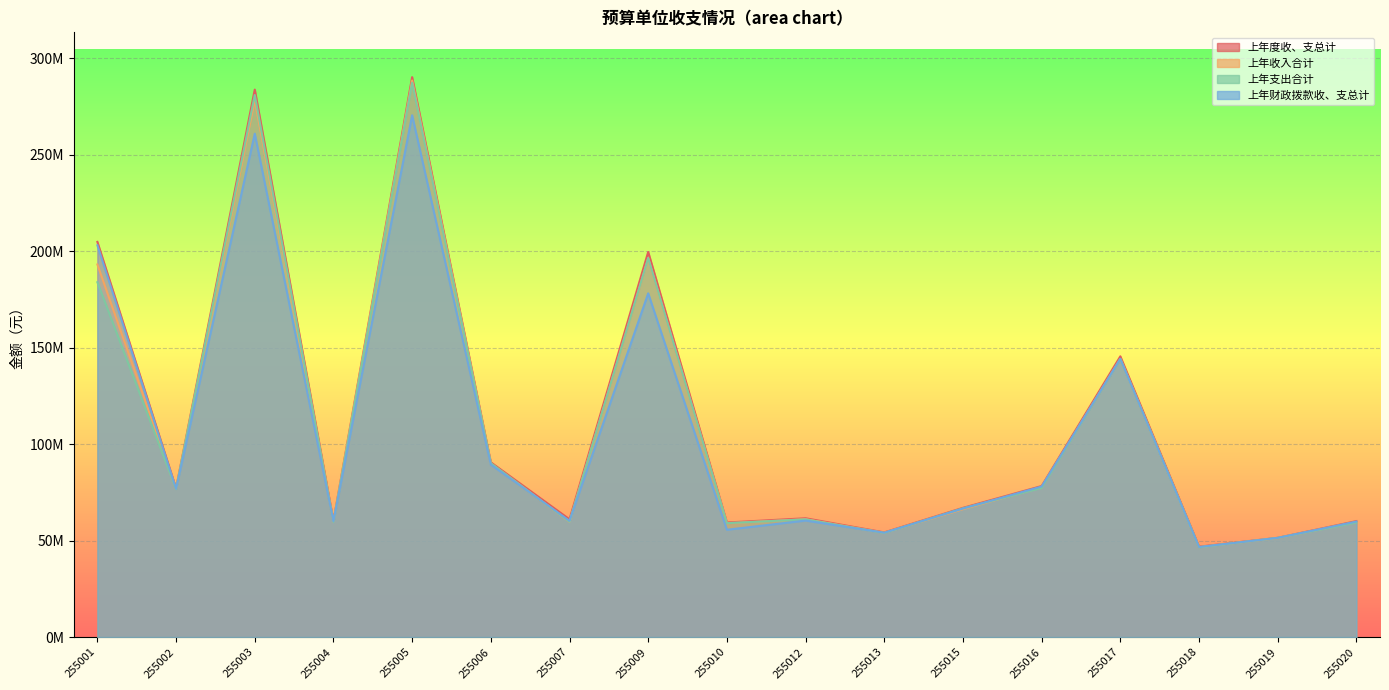

The value of 上年度收、支总计 at 255005 is 496705398.5. True or false?

False